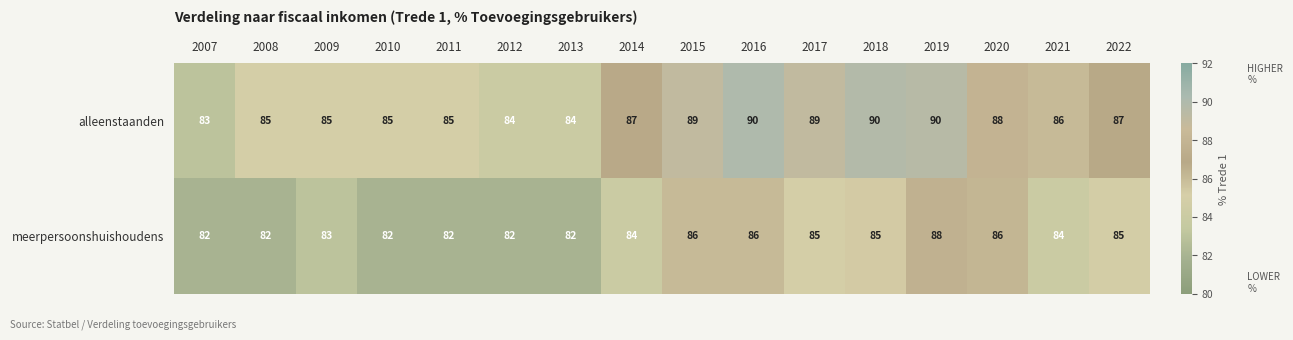

What value does the meerpersoonshuishoudens series have at 2019?

88